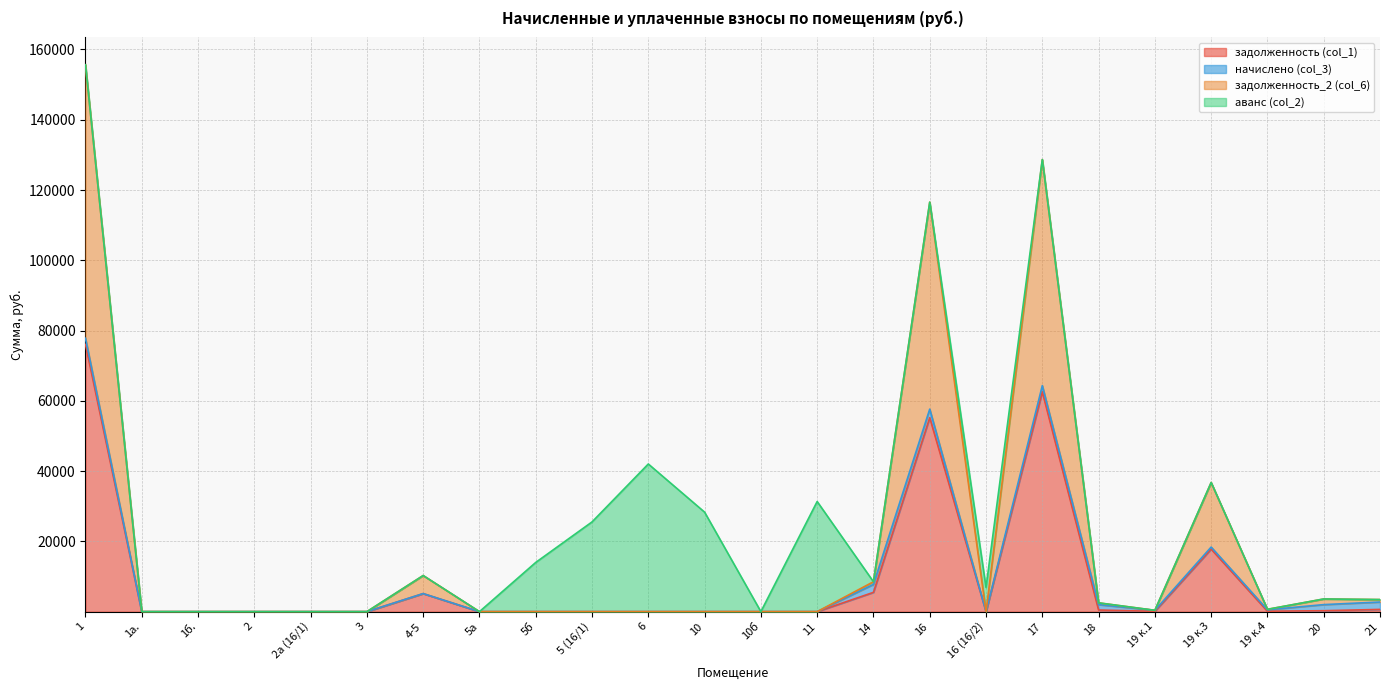

The задолженность_2 (col_6) series shows 0.0 at 1б.. True or false?

True